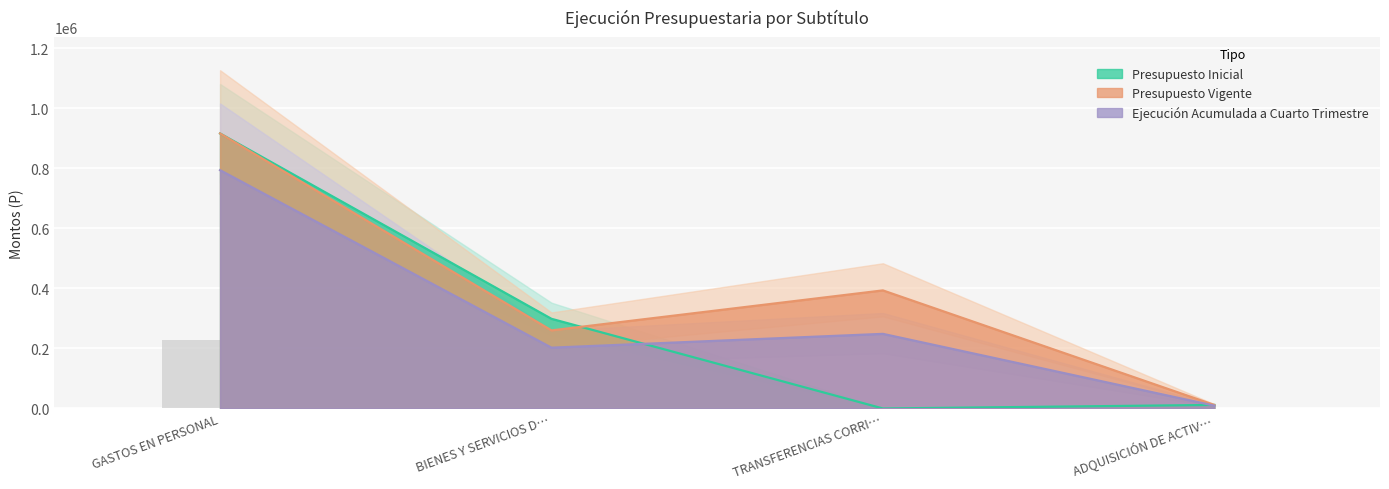

What is the difference between the second highest and minimum values in the Ejecución Acumulada a Cuarto Trimestre series?

239010